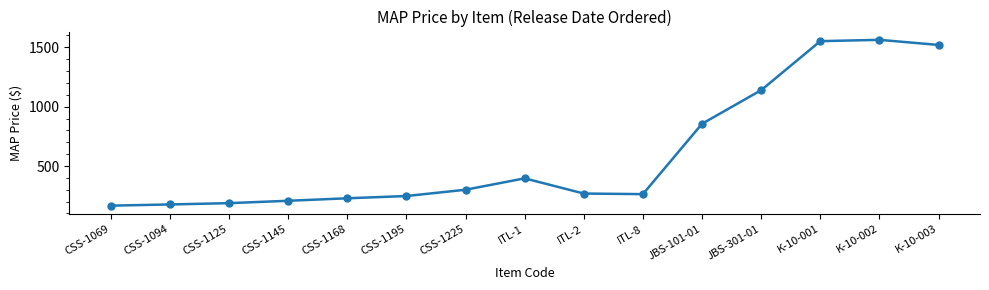

What is the sum of all values?

9067.9